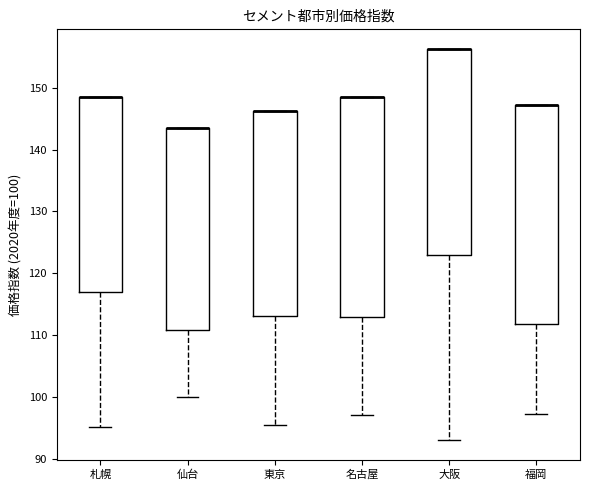

Reading left to right, transcribe this box plot: for each box, give where its median line is, the range the box spans, and where its two whiskers end, as read against the y-axis. The values are not printed on the chart, so give them approximately, as read against the axis.

札幌: median 149 (drawn on the box's upper edge), box 117 to 149, whiskers 95 to 149
仙台: median 144 (drawn on the box's upper edge), box 111 to 144, whiskers 100 to 144
東京: median 146 (drawn on the box's upper edge), box 113 to 146, whiskers 95 to 146
名古屋: median 149 (drawn on the box's upper edge), box 113 to 149, whiskers 97 to 149
大阪: median 156 (drawn on the box's upper edge), box 123 to 156, whiskers 93 to 156
福岡: median 147 (drawn on the box's upper edge), box 112 to 147, whiskers 97 to 147